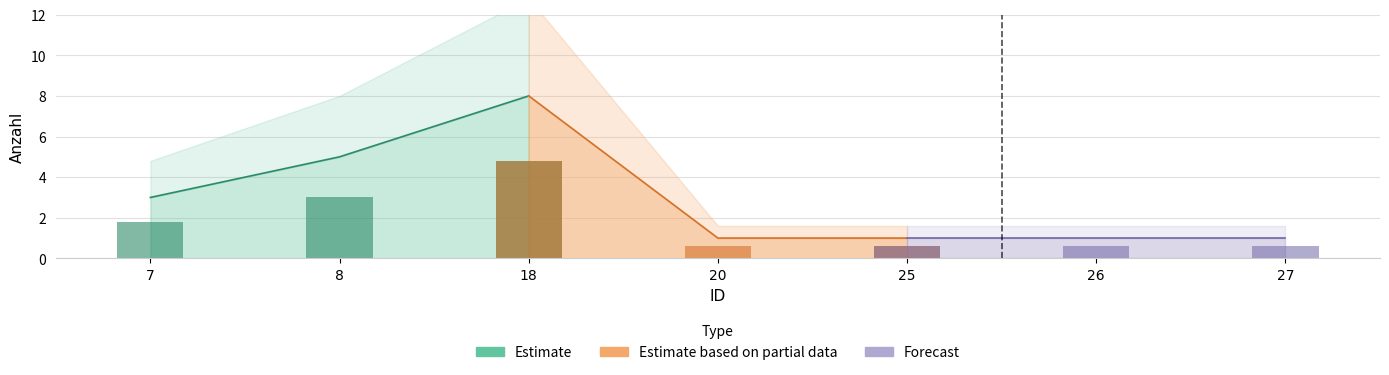

Which label corresponds to the smallest value in the chart?

20